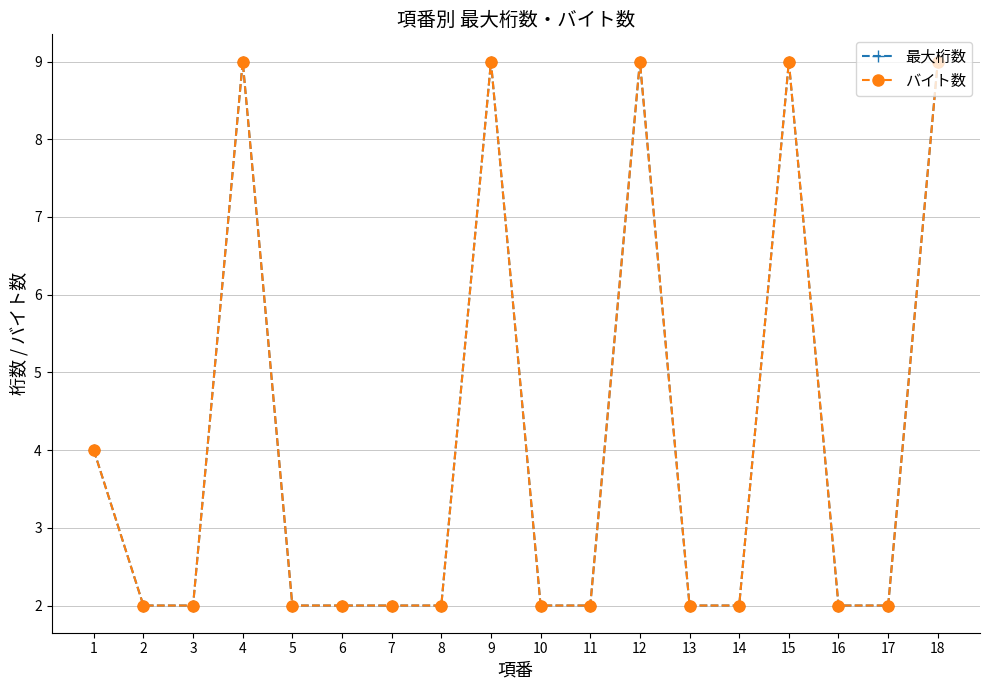

Is this an area chart (filled region under the line)?

No